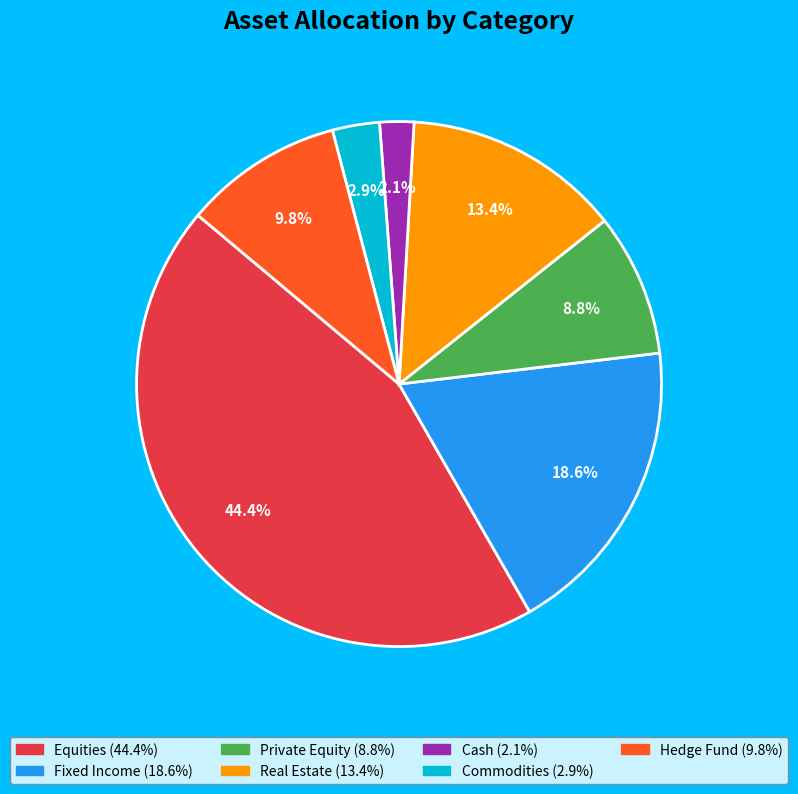

What portion of the pie excludes Hedge Fund?

90.2%